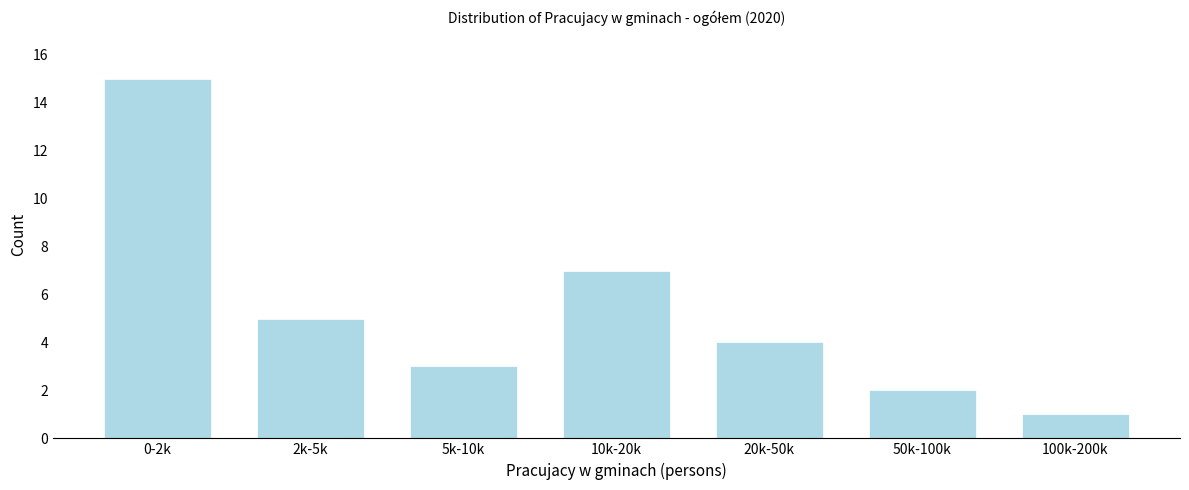

Reading left to right, extract all data points from this chart.

15	5	3	7	4	2	1